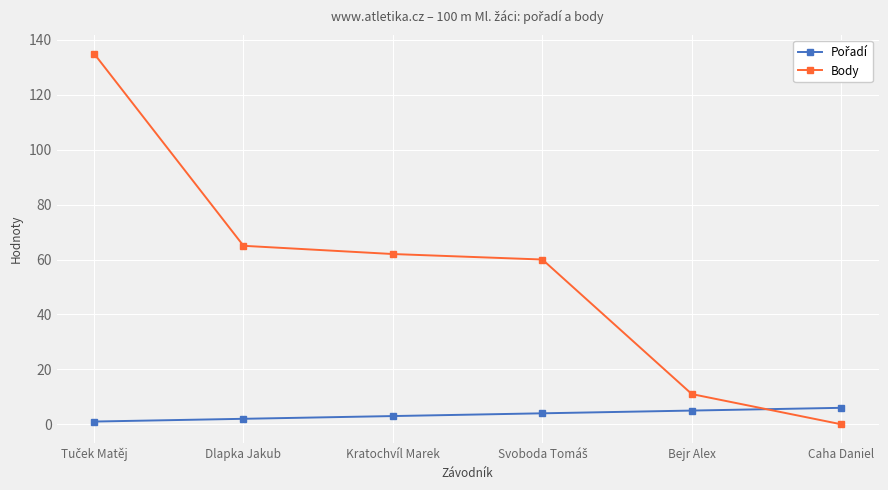

What is the total value across all series at Caha Daniel?

6